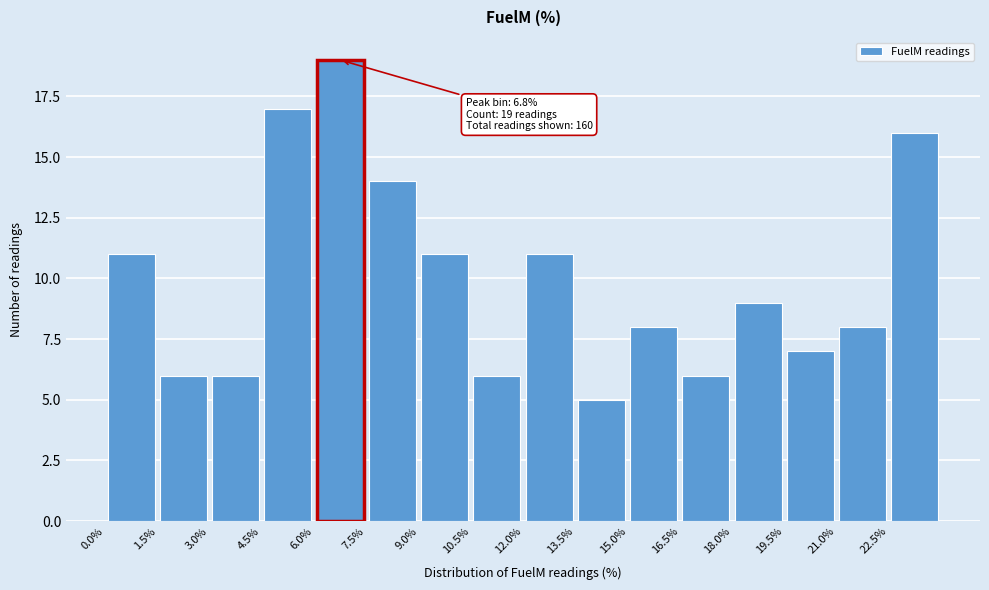

Which range on the x-axis has the tallest bar?

6.0 to 7.6